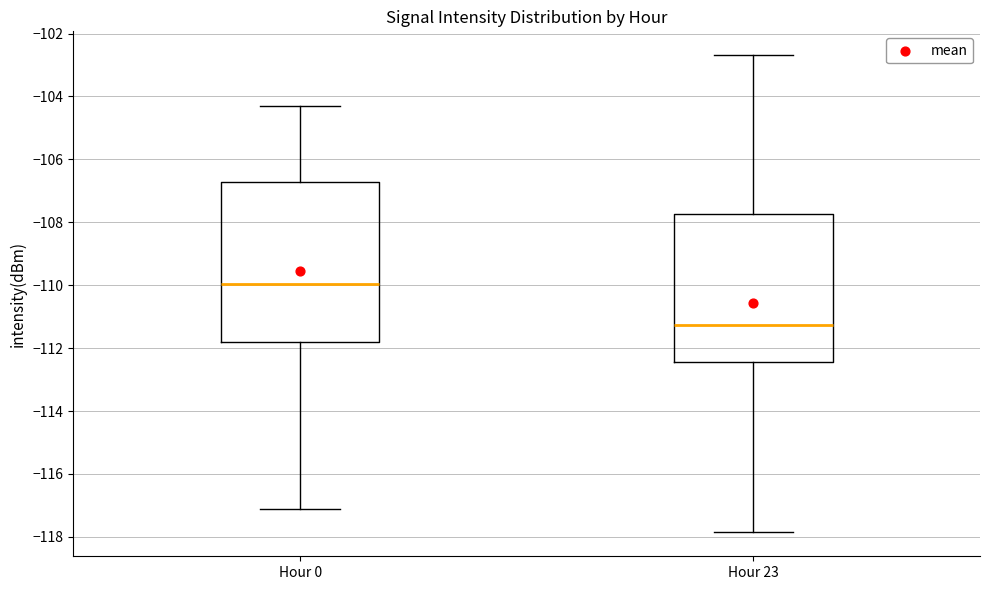

Reading left to right, read every box against the y-axis: the position of its median line, the range the box covers, and the ends of its whiskers. The values are not printed on the chart, so give them approximately, as read against the axis.

Hour 0: median -110.0, box -111.8 to -106.8, whiskers -117.2 to -104.4
Hour 23: median -111.2, box -112.4 to -107.8, whiskers -117.8 to -102.6